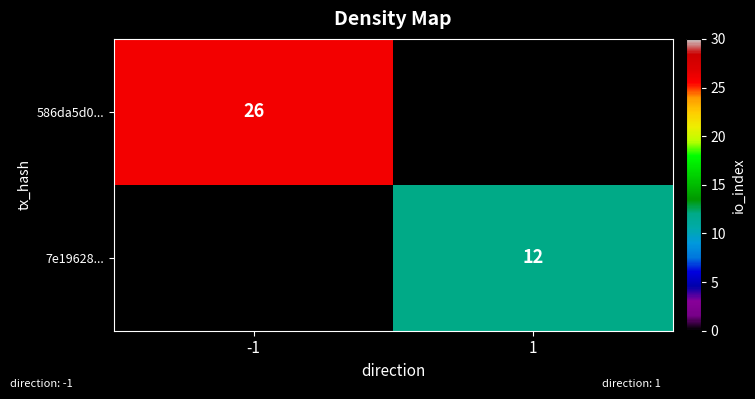

Which category has the lowest value across all series?

1